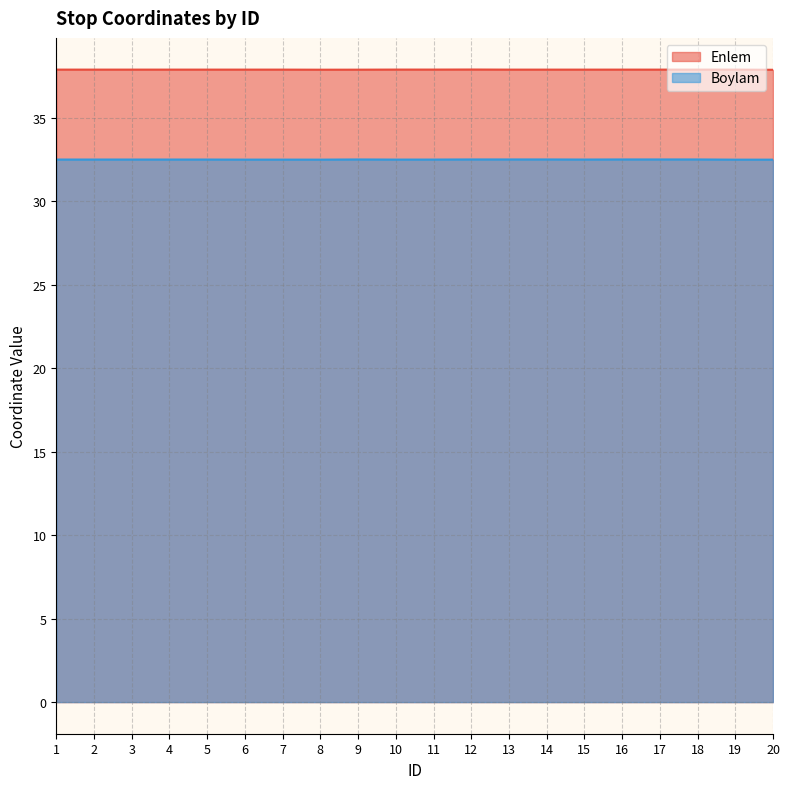

Between 15 and 4, which is larger?

4